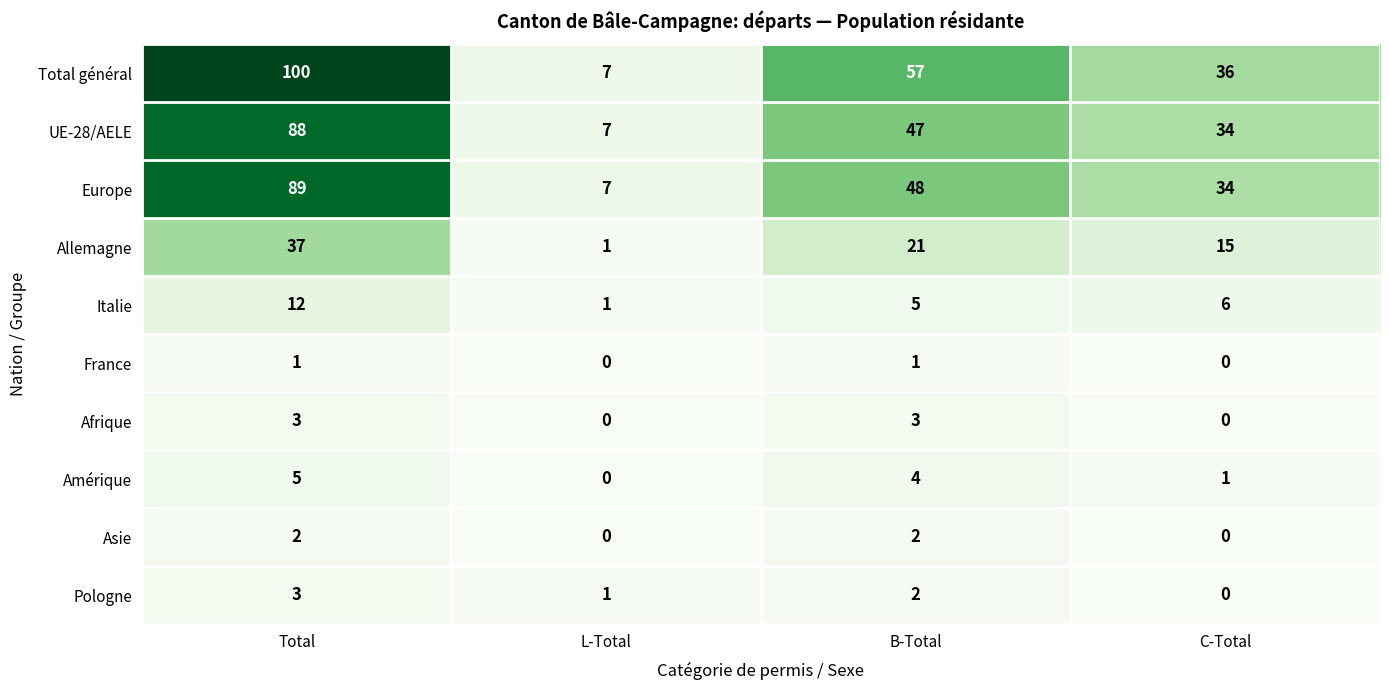

Is the value of France at B-Total greater than the value of Afrique at L-Total?

Yes